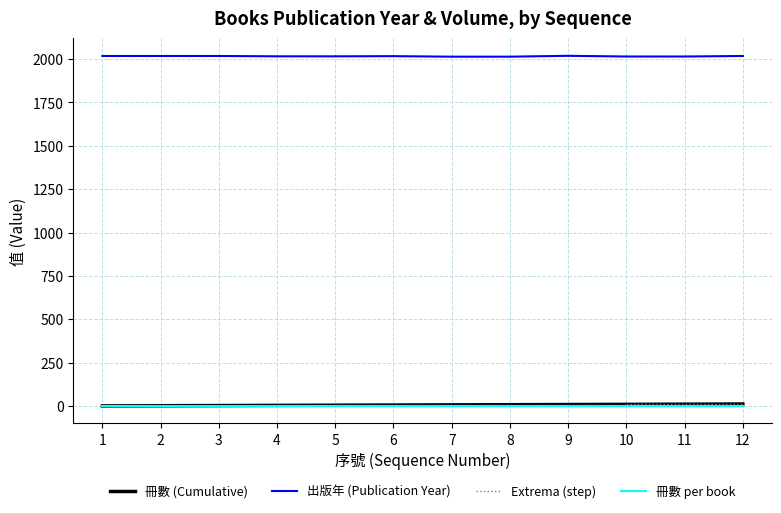

What is the spread (max minus min) of values at 7?

2013